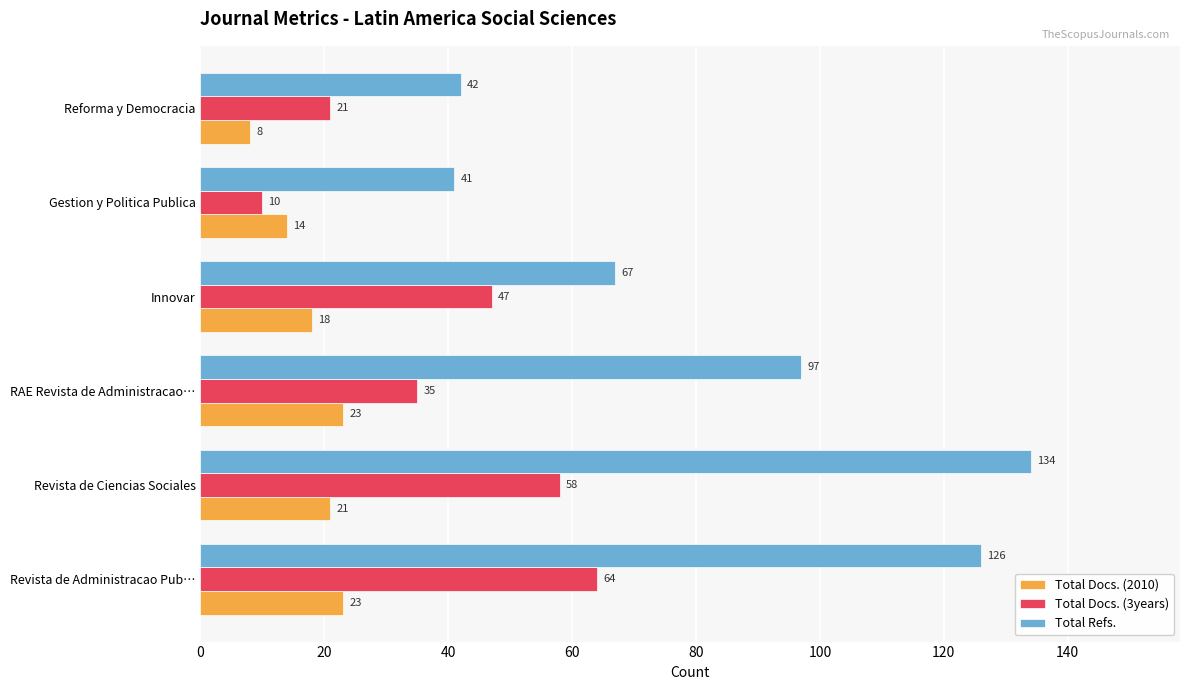

List the labels in order of Total Docs. (3years) value, largest first.

Revista de Administracao Pub…, Revista de Ciencias Sociales, Innovar, RAE Revista de Administracao…, Reforma y Democracia, Gestion y Politica Publica